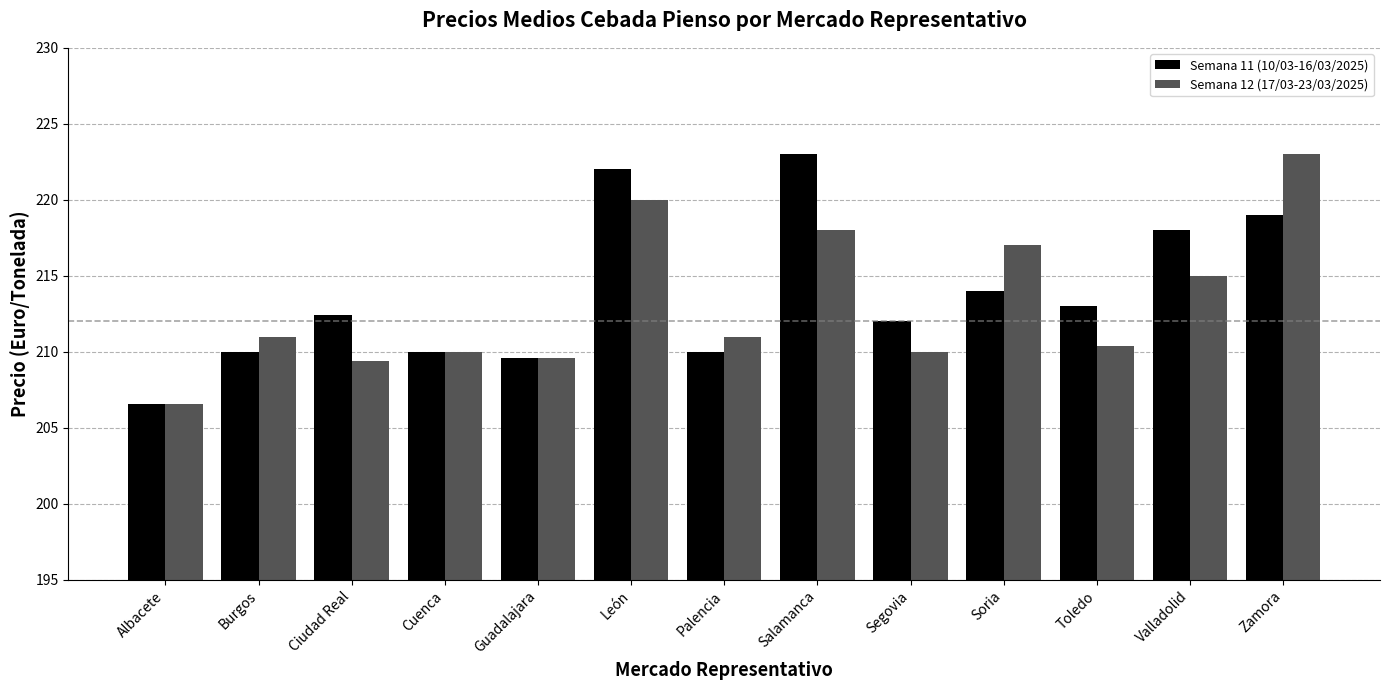

How many distinct data groups are displayed?

2